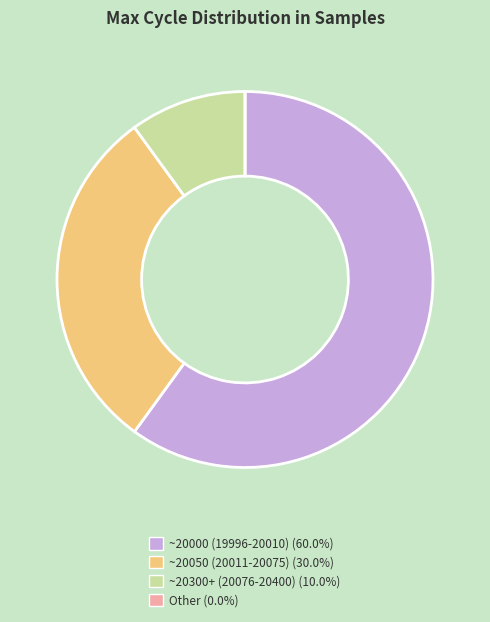

Is there a majority slice in this chart?

Yes